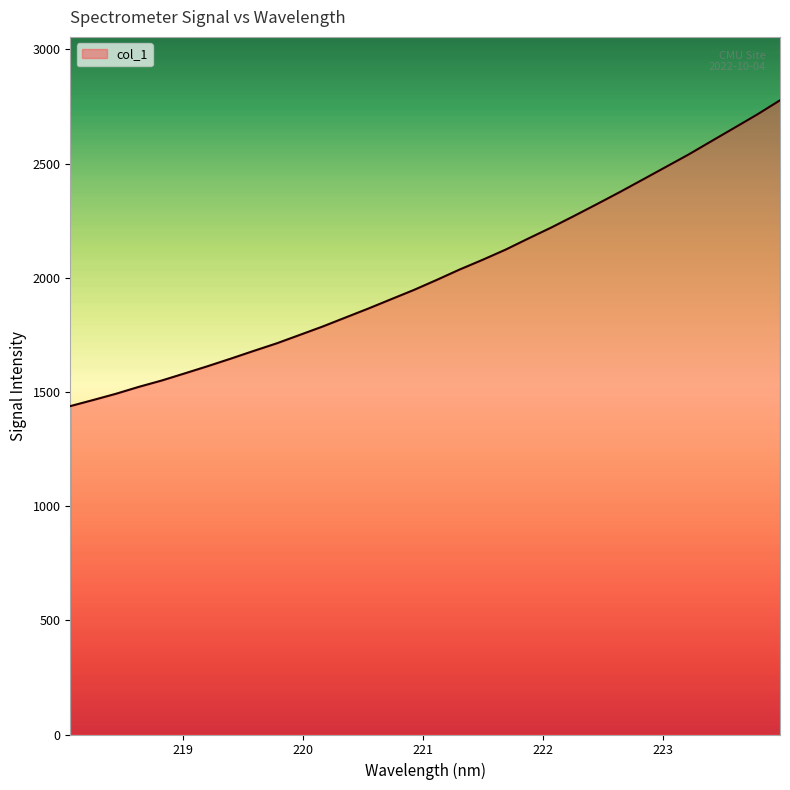

What is the difference between the maximum and minimum values?

1338.9